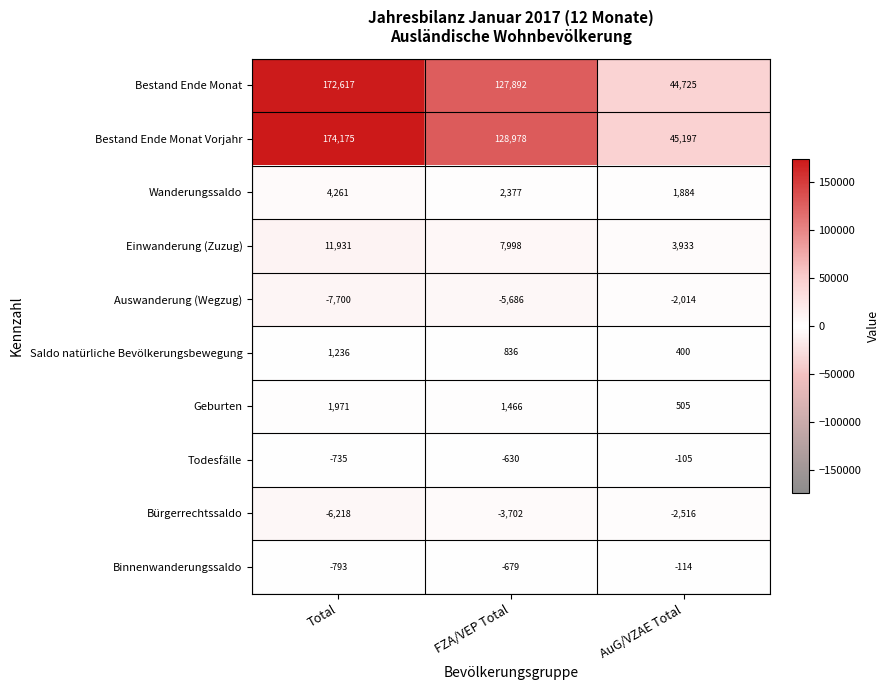

Reading left to right, list all the values displayed in this chart.

Bestand Ende Monat: Total=172617	FZA/VEP Total=127892	AuG/VZAE Total=44725
Bestand Ende Monat Vorjahr: Total=174175	FZA/VEP Total=128978	AuG/VZAE Total=45197
Wanderungssaldo: Total=4261	FZA/VEP Total=2377	AuG/VZAE Total=1884
Einwanderung (Zuzug): Total=11931	FZA/VEP Total=7998	AuG/VZAE Total=3933
Auswanderung (Wegzug): Total=-7700	FZA/VEP Total=-5686	AuG/VZAE Total=-2014
Saldo natürliche Bevölkerungsbewegung: Total=1236	FZA/VEP Total=836	AuG/VZAE Total=400
Geburten: Total=1971	FZA/VEP Total=1466	AuG/VZAE Total=505
Todesfälle: Total=-735	FZA/VEP Total=-630	AuG/VZAE Total=-105
Bürgerrechtssaldo: Total=-6218	FZA/VEP Total=-3702	AuG/VZAE Total=-2516
Binnenwanderungssaldo: Total=-793	FZA/VEP Total=-679	AuG/VZAE Total=-114